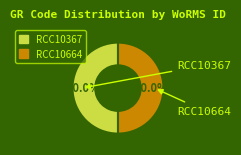

What is the majority slice?

RCC10367